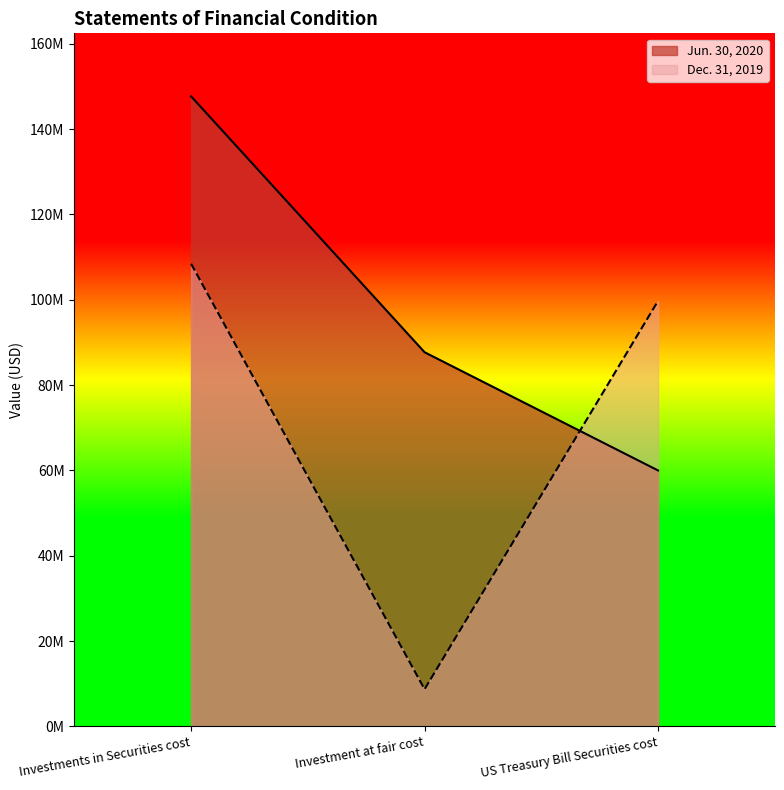

Is it true that Jun. 30, 2020 equals 59987808 at US Treasury Bill Securities cost?

True